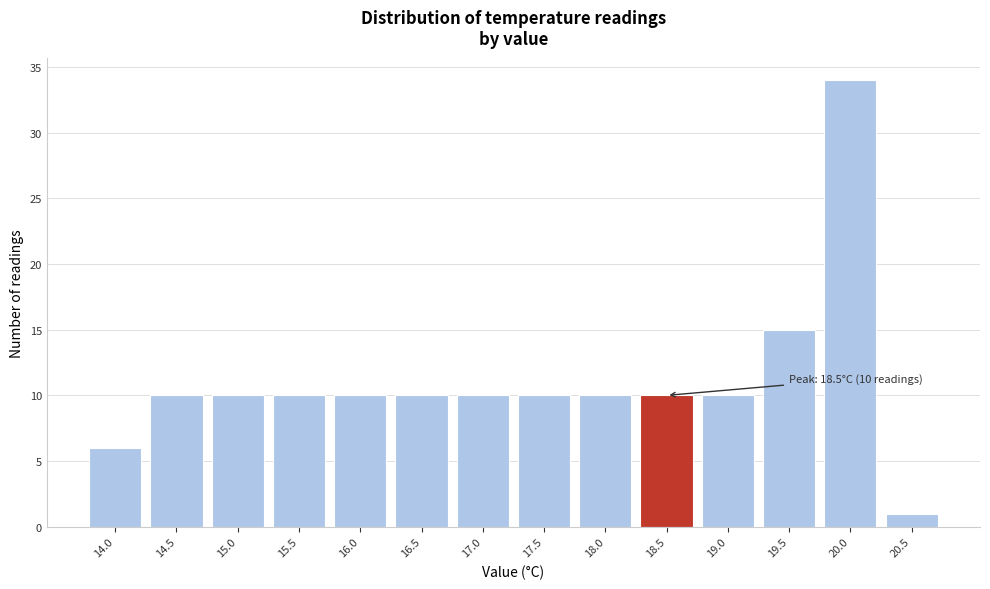

Reading right to left, transcribe all the data shown in this chart.

1	34	15	10	10	10	10	10	10	10	10	10	10	6